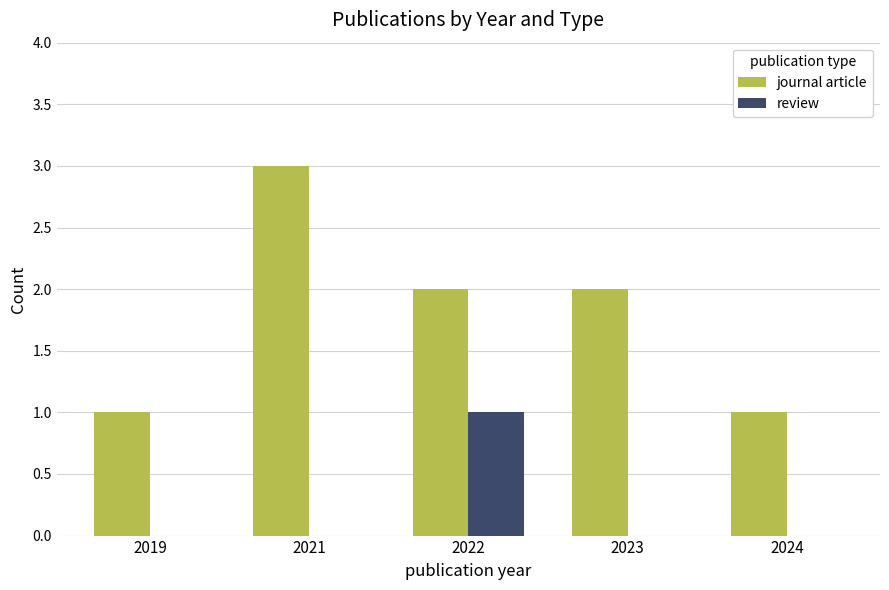

Are the bars horizontal?

No